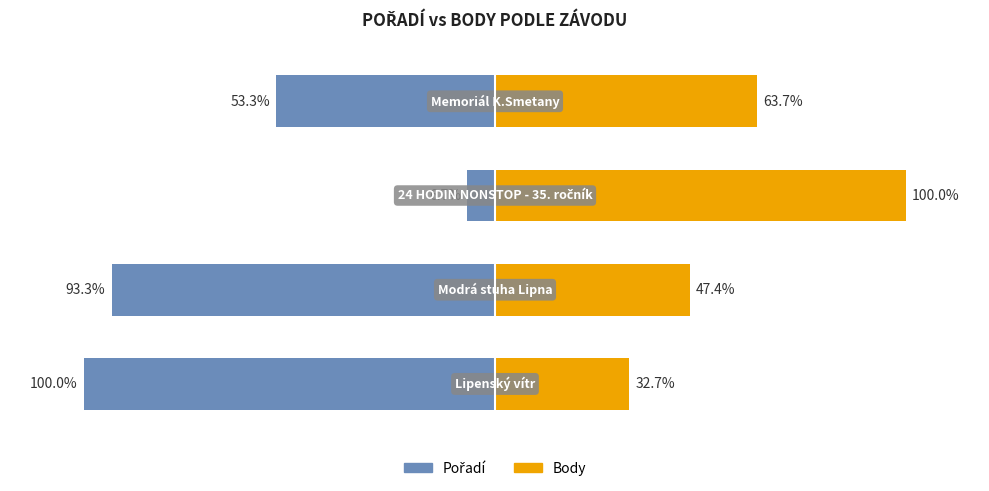

How many values in the Pořadí series are below -53?

3